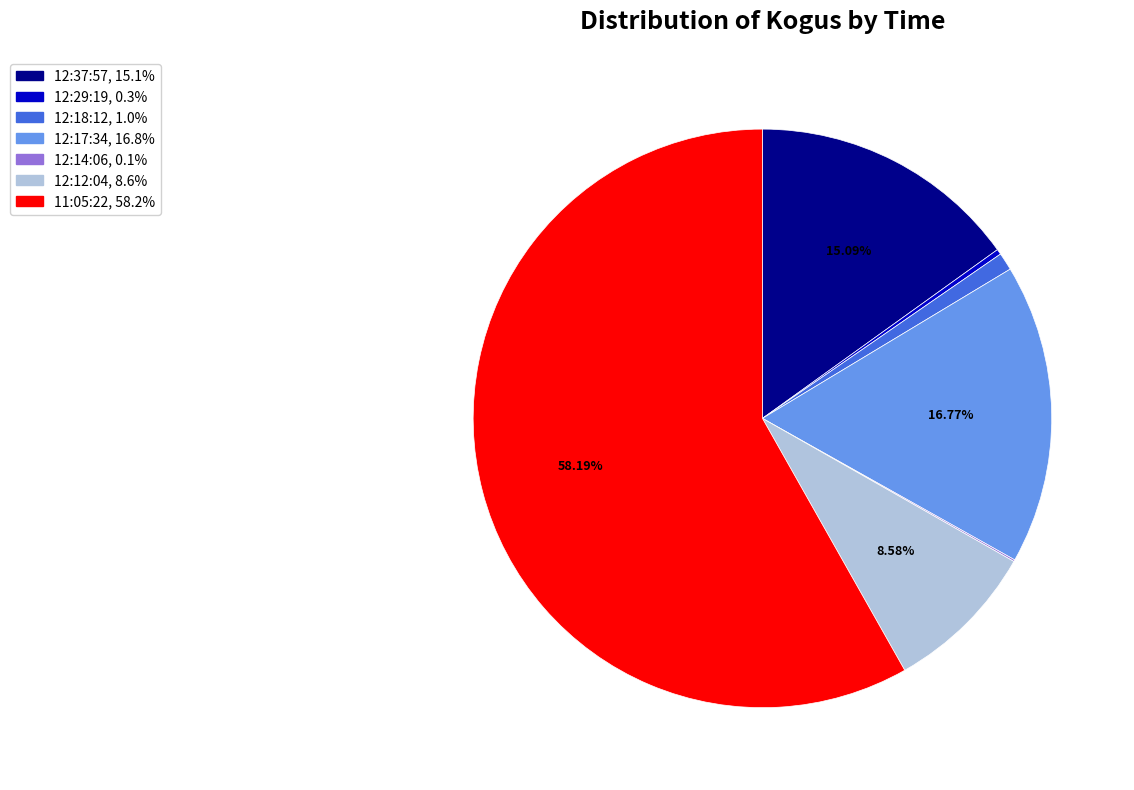

Does 11:05:22 account for over 50% of the chart?

Yes